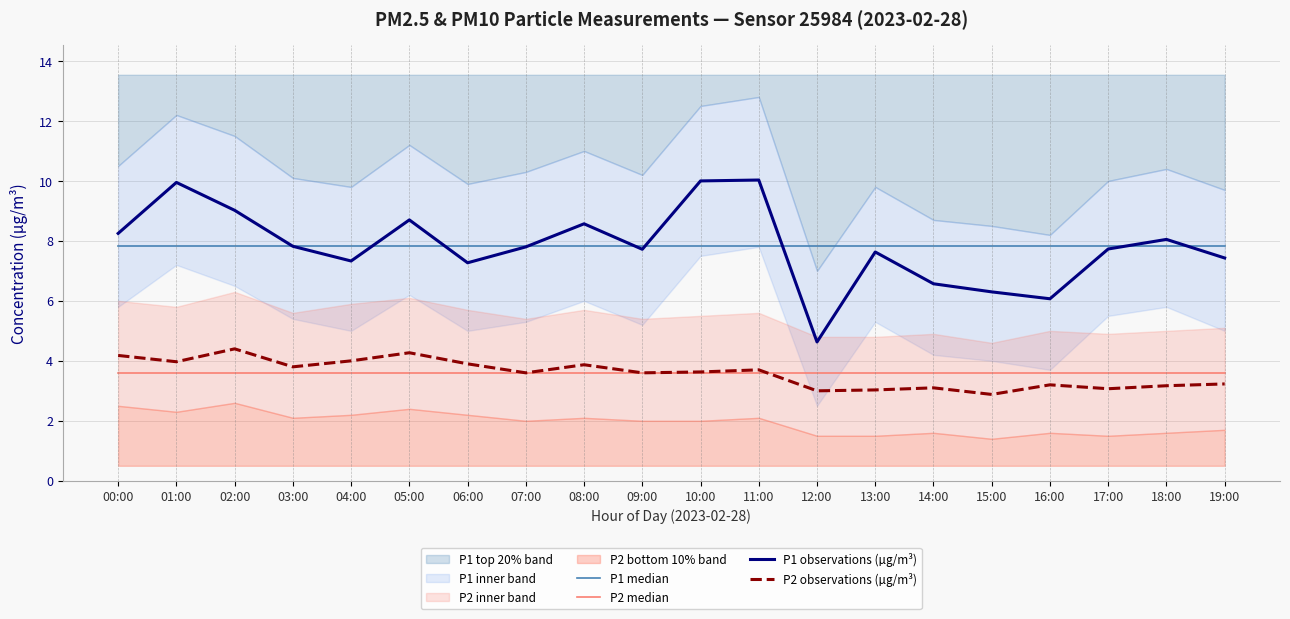

How many values in the P2 observations (µg/m³) series exceed 3?

18